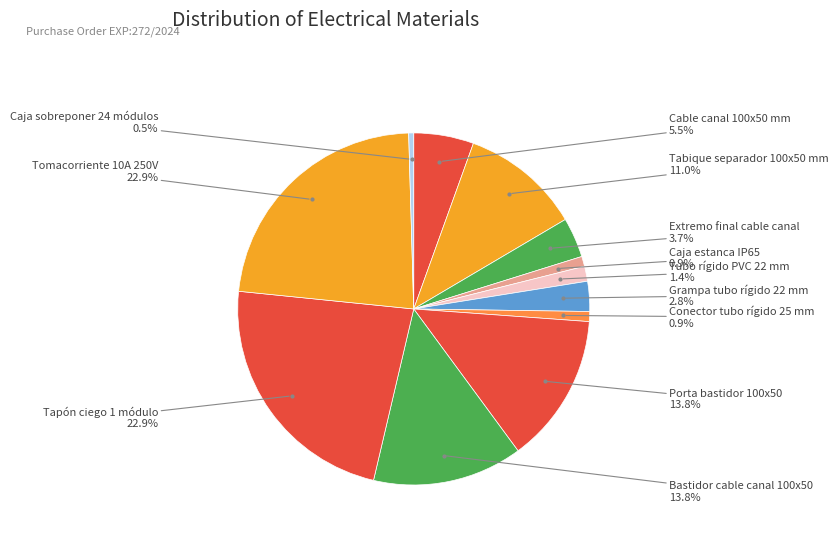

Between Porta bastidor 100x50 and Grampa tubo rígido 22 mm, which is larger?

Porta bastidor 100x50